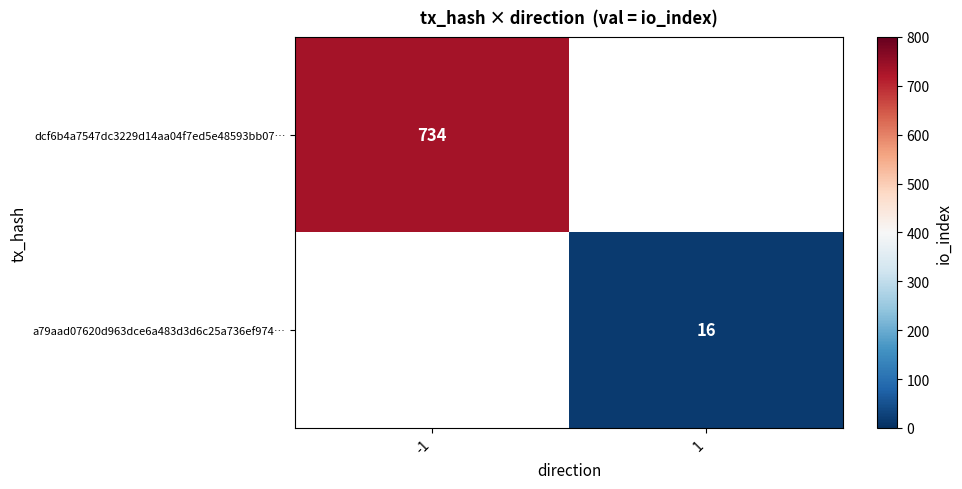

Which has a higher value, 1 or -1?

-1